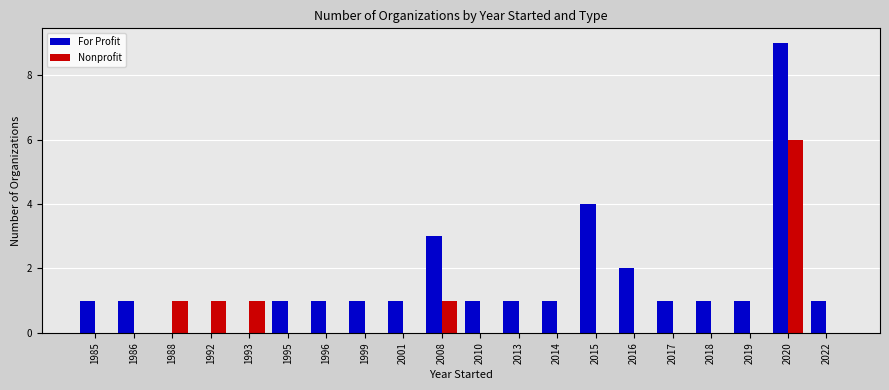

Reading right to left, transcribe all the data shown in this chart.

For Profit: 2022=1	2020=9	2019=1	2018=1	2017=1	2016=2	2015=4	2014=1	2013=1	2010=1	2008=3	2001=1	1999=1	1996=1	1995=1	1993=0	1992=0	1988=0	1986=1	1985=1
Nonprofit: 2022=0	2020=6	2019=0	2018=0	2017=0	2016=0	2015=0	2014=0	2013=0	2010=0	2008=1	2001=0	1999=0	1996=0	1995=0	1993=1	1992=1	1988=1	1986=0	1985=0